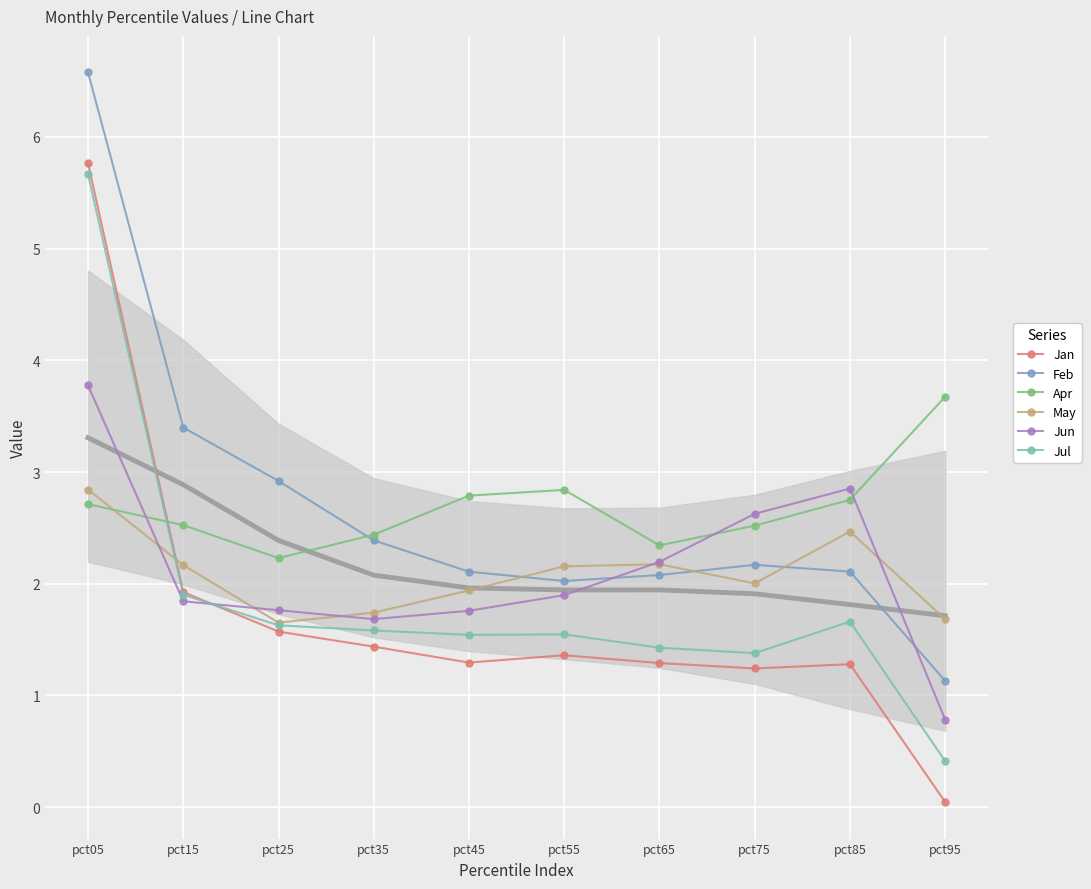

What is the difference between the maximum and minimum values in the Jan series?

5.7